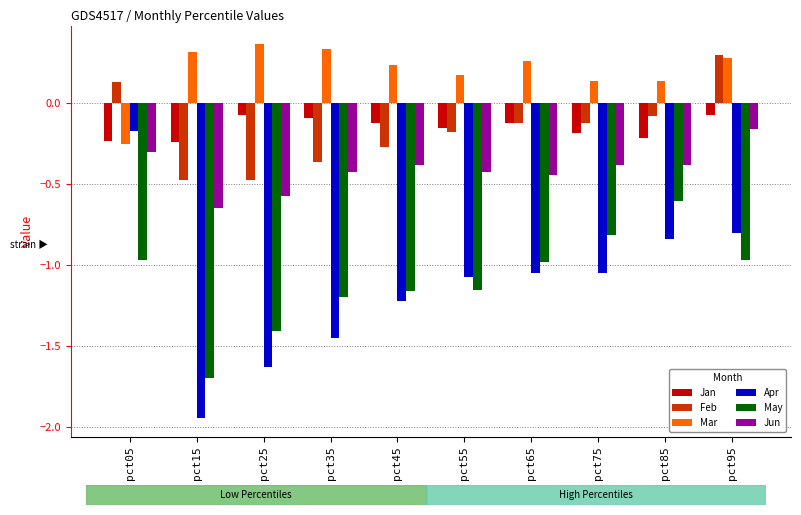

Between pct65 and pct95, which series saw the biggest shift?

Feb